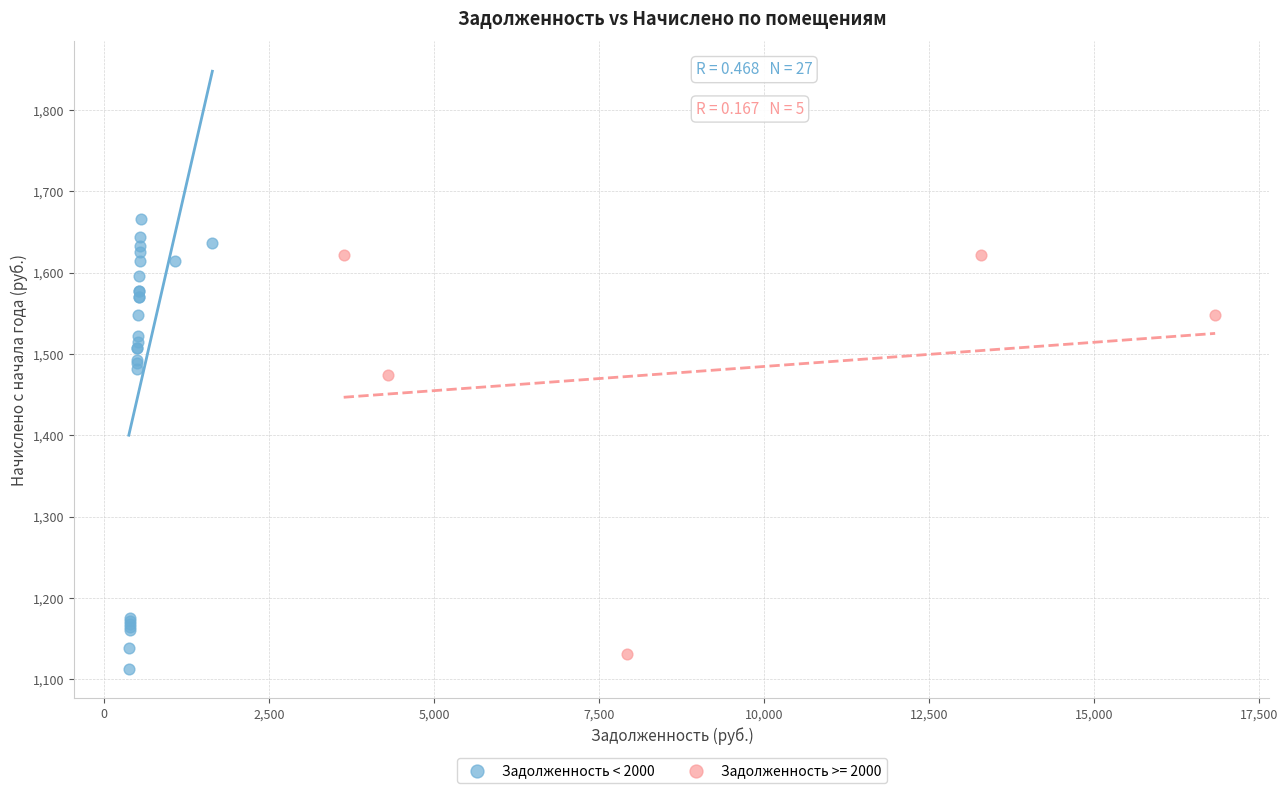

Which series has the largest Y range (max minus min)?

Задолженность < 2000